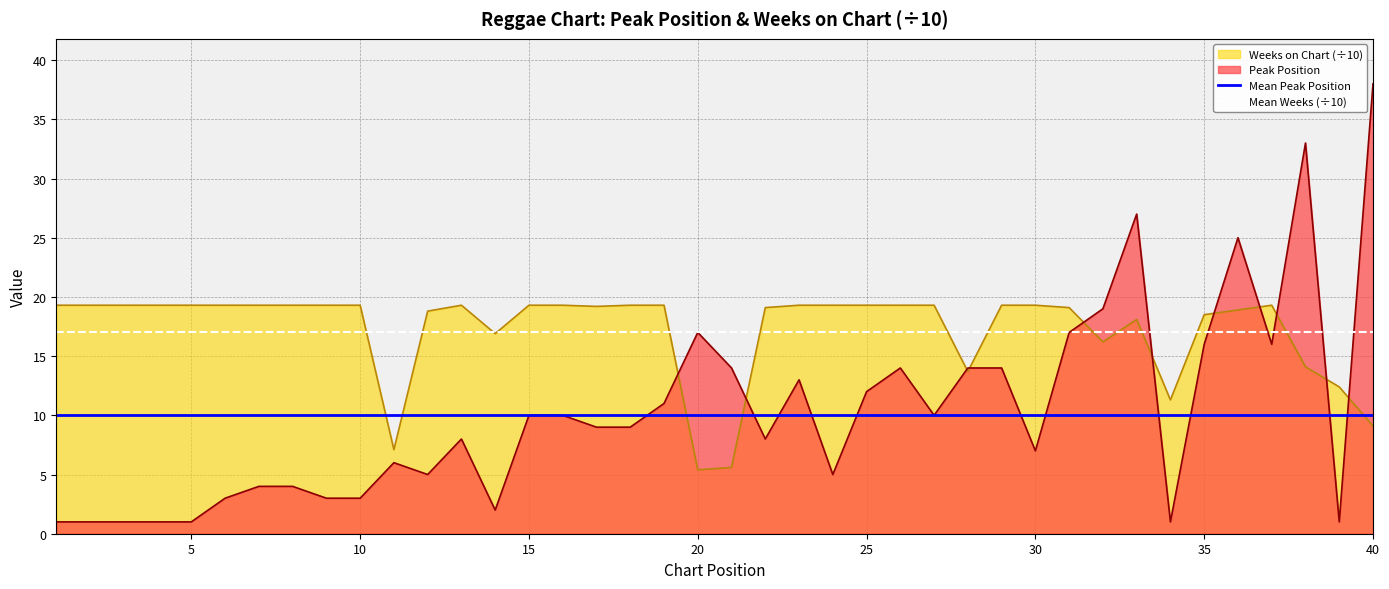

True or false: Mean Weeks (÷10) and Mean Peak Position intersect in this chart.

False